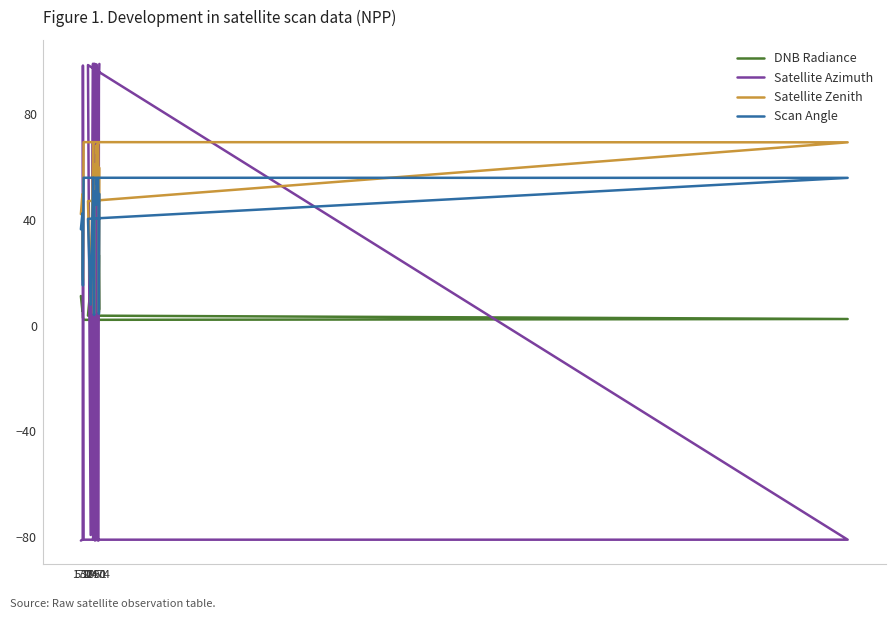

How many data points in Satellite Azimuth are above -79?

9